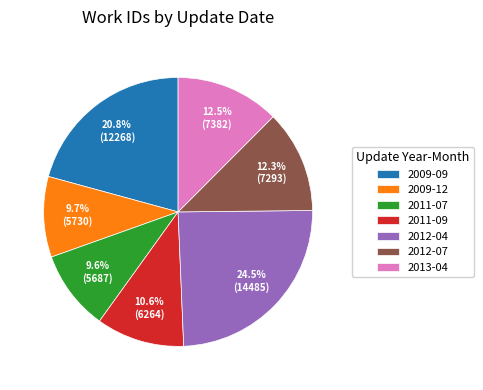

Which category has the biggest portion of the pie?

2012-04